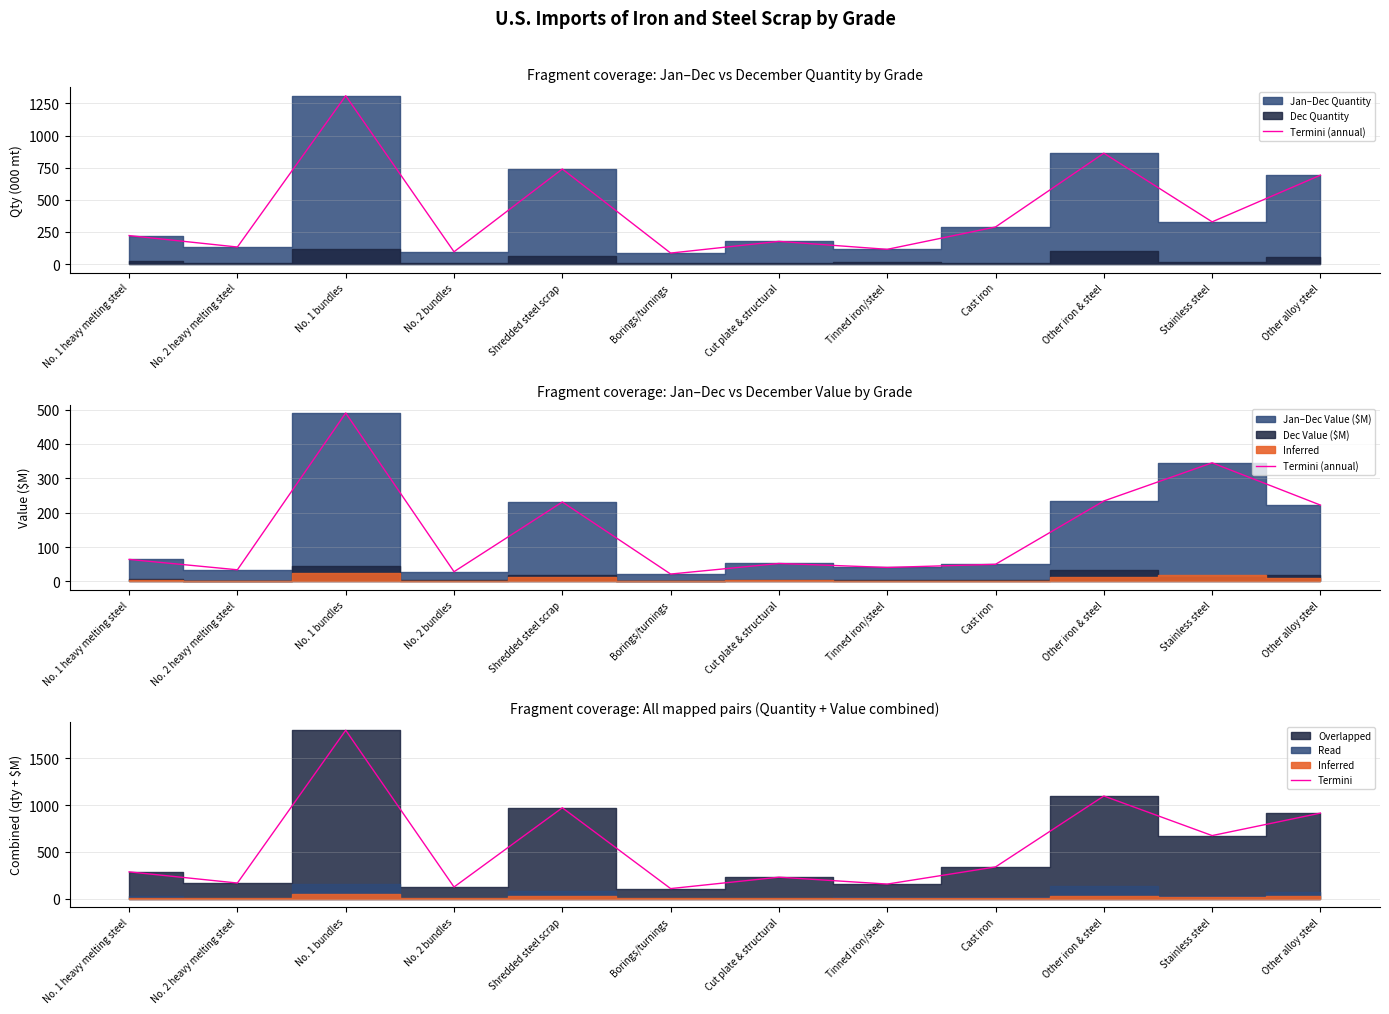

The Termini series shows 229.1 at Cut plate & structural. True or false?

True